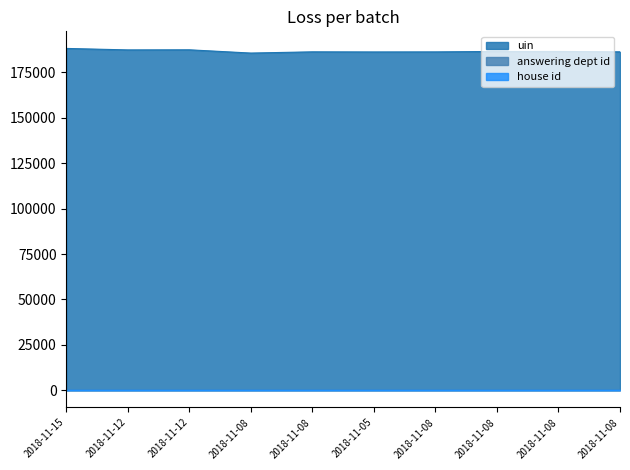

Which series has the widest spread of values?

uin